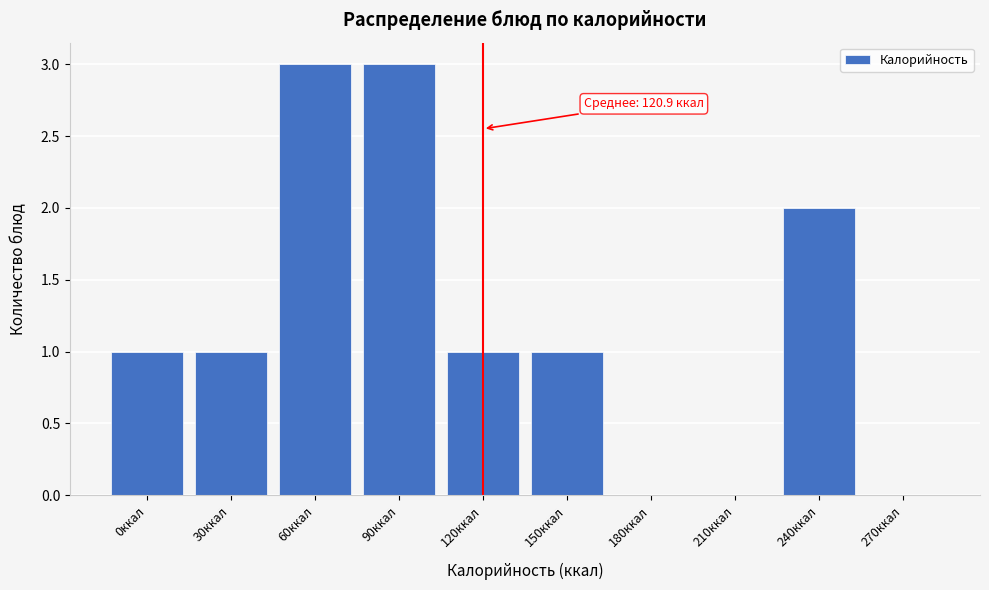

Reading right to left, transcribe all the data shown in this chart.

270ккал=0	240ккал=2	210ккал=0	180ккал=0	150ккал=1	120ккал=1	90ккал=3	60ккал=3	30ккал=1	0ккал=1